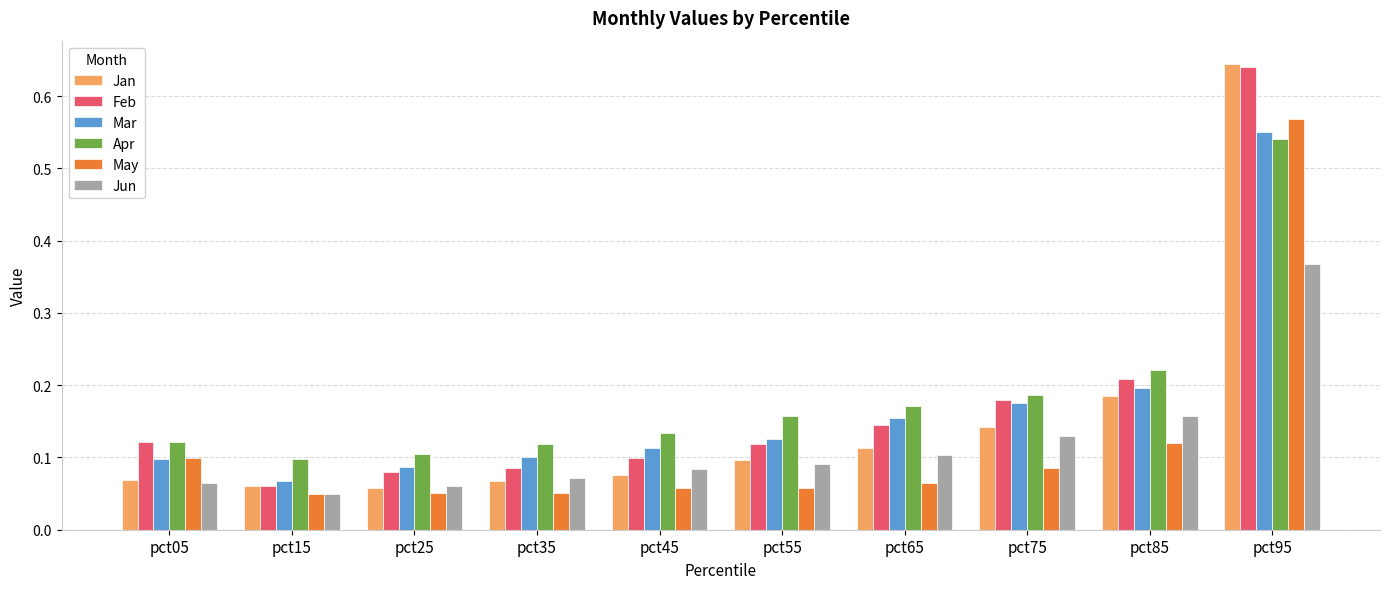

Which series has the largest range (max minus min)?

Jan